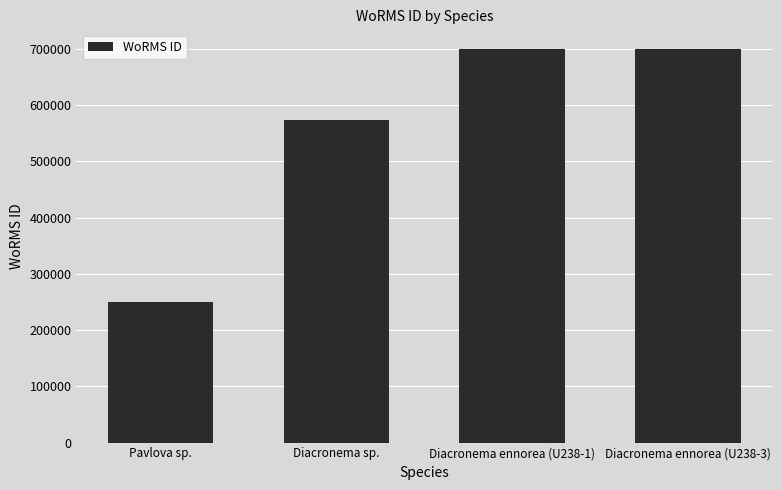

The value at Pavlova sp. is 436751. True or false?

False